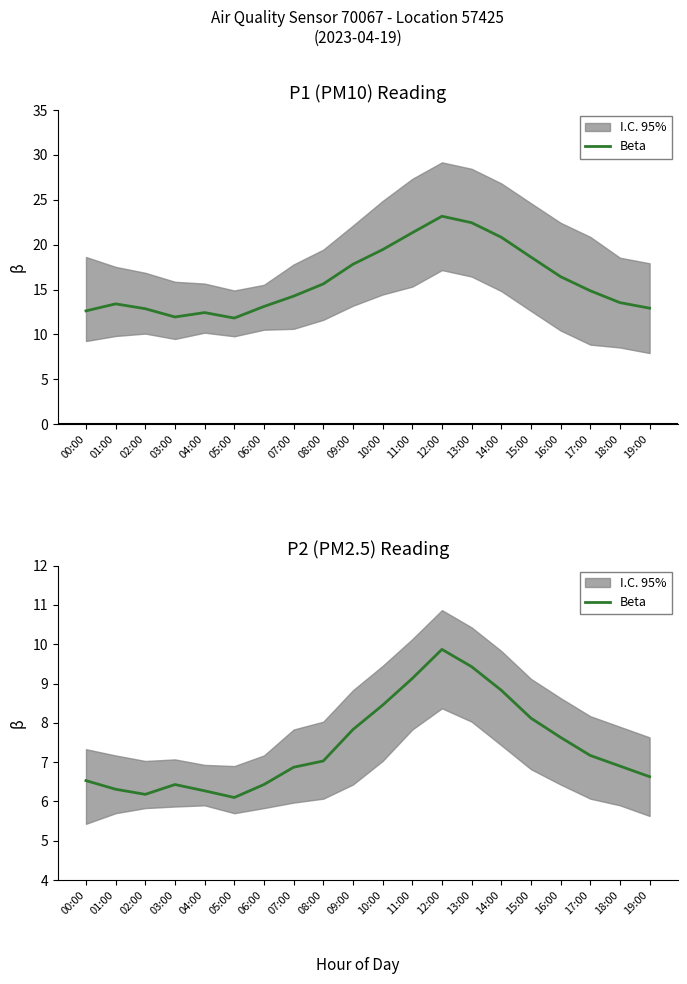

Which category has the highest value across all series?

12:00